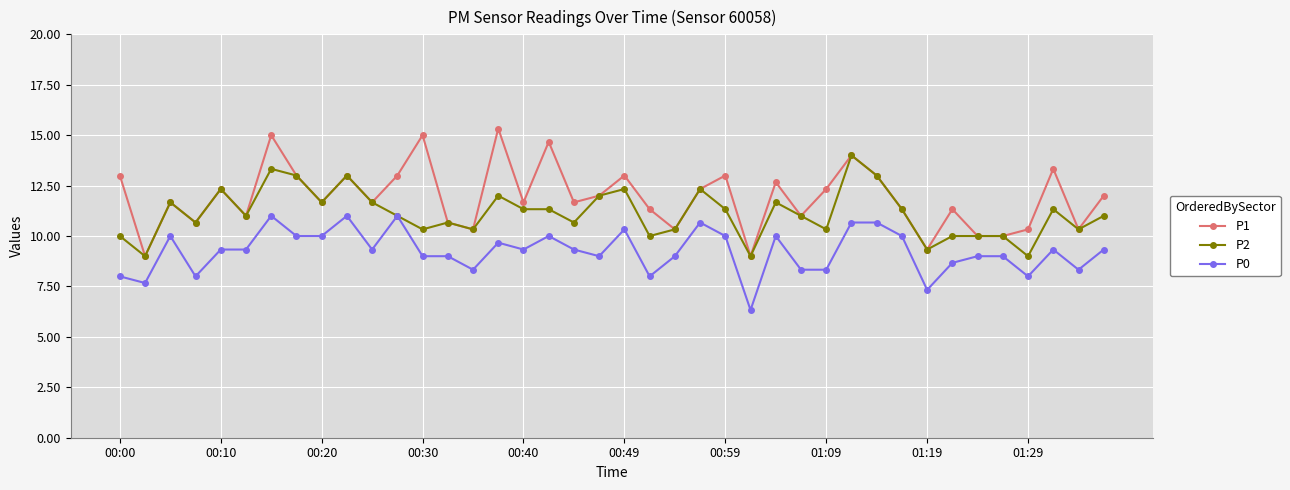

Count the number of categories in the chart.

40